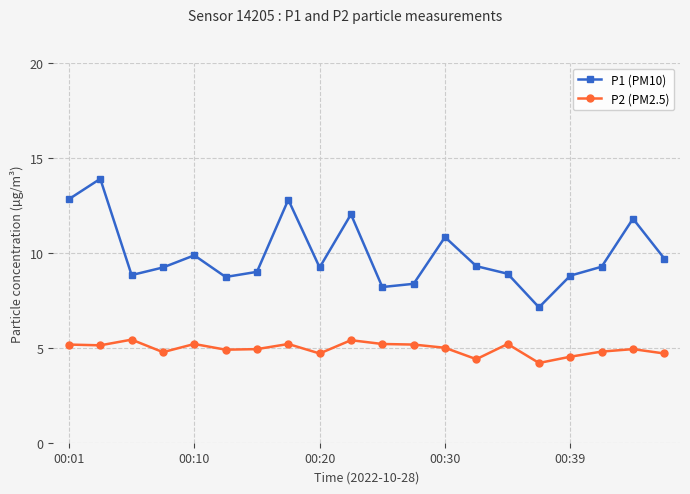

At how many categories does at least one series exceed 4?

20